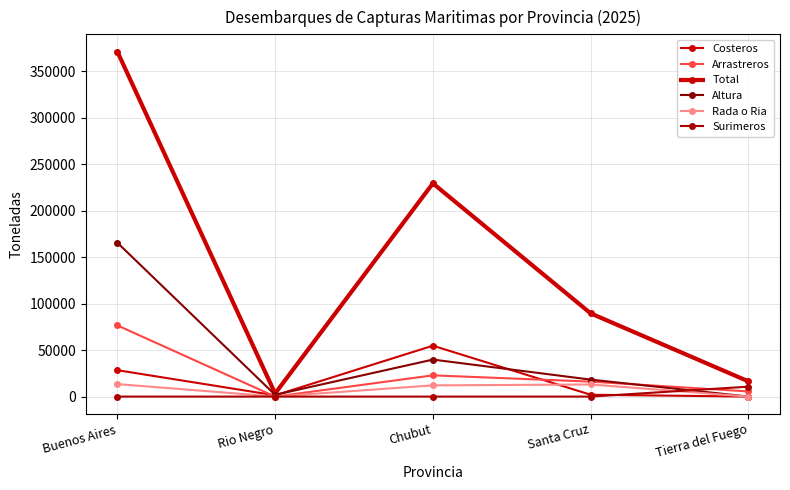

Reading left to right, what are all the values shown in this chart?

Costeros: 28417.5	1358.2	54765.2	1982.7	0.0
Arrastreros: 76636.5	0.0	22853.2	16110.5	5531.0
Total: 371310.4	3297.0	229498.6	89542.6	16374.2
Altura: 165658.4	1886.9	39827.2	18272.1	0.0
Rada o Ria: 13455.2	51.9	12049.5	13030.5	0.0
Surimeros: 0.0	0.0	0.0	0.0	10684.5